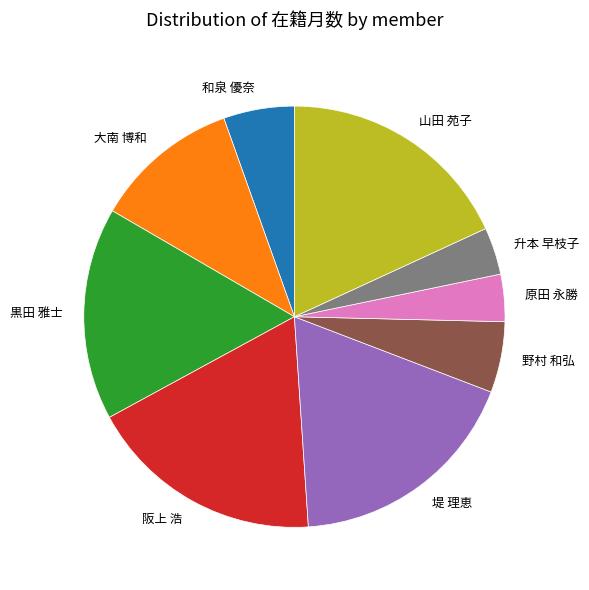

Combined, do 堤 理恵 and 阪上 浩 account for over 50%?

No